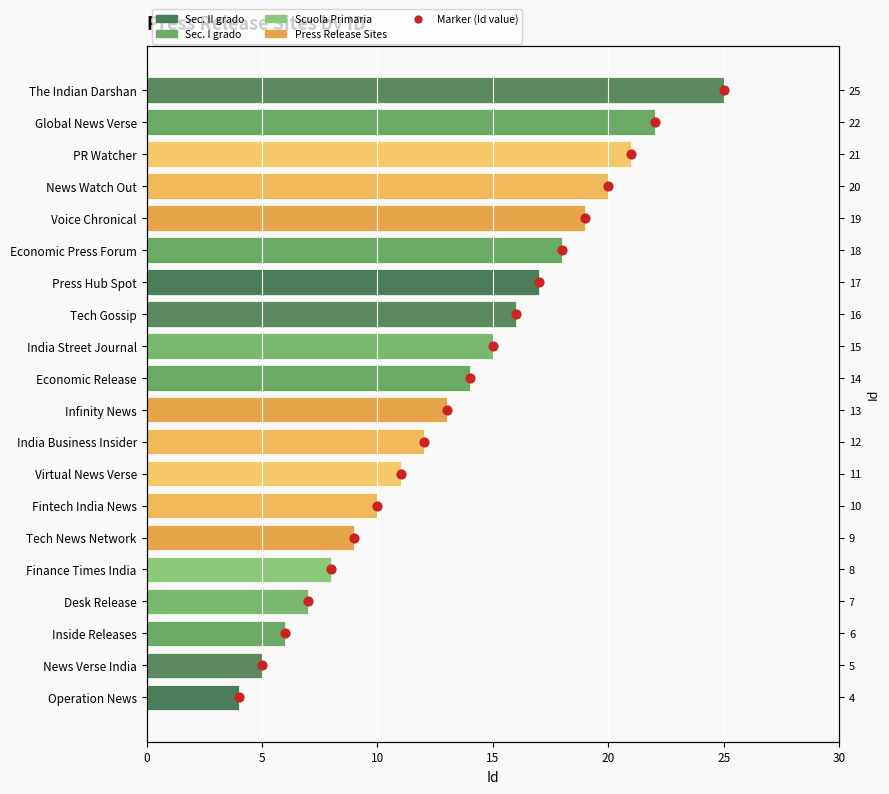

Which series reaches the minimum Y coordinate?

Marker